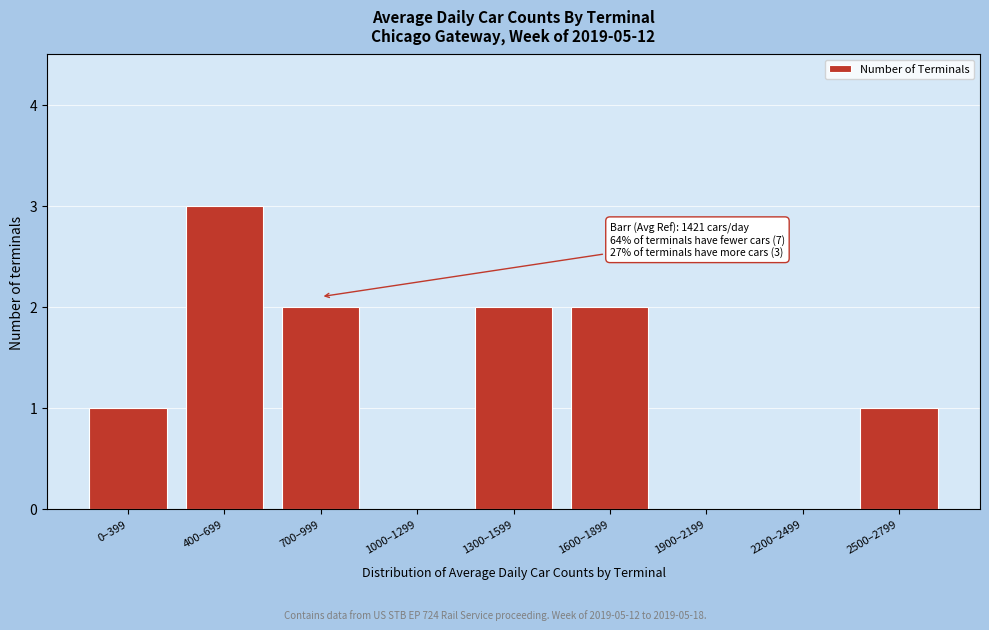

Reading right to left, extract all data points from this chart.

2500–2799=1	2200–2499=0	1900–2199=0	1600–1899=2	1300–1599=2	1000–1299=0	700–999=2	400–699=3	0–399=1